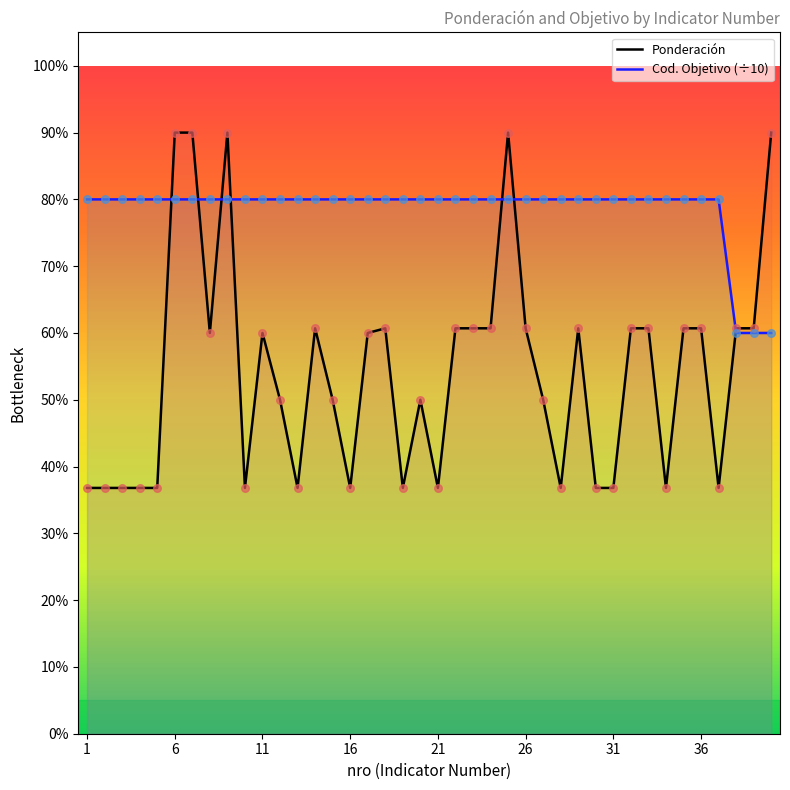

Which series has the widest spread of Y values?

Ponderación